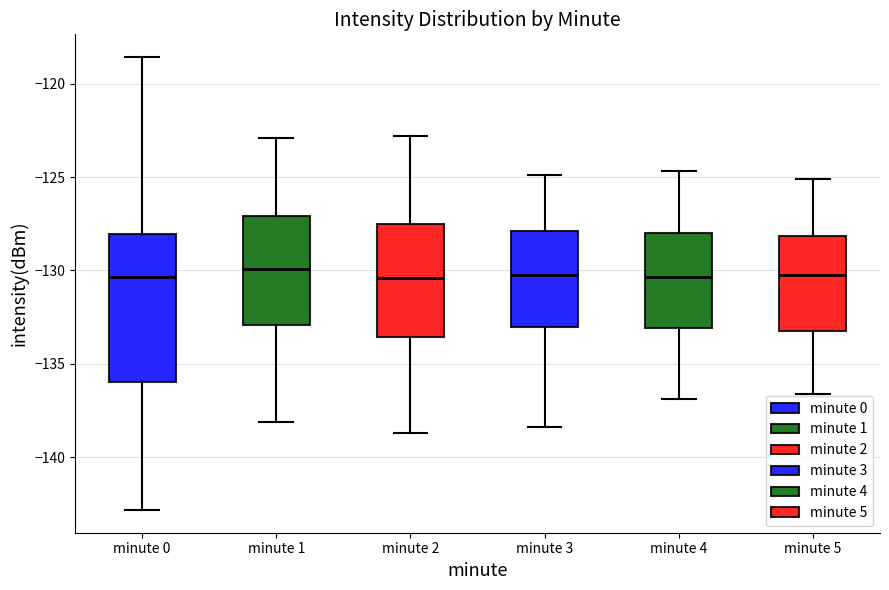

Reading left to right, read every box against the y-axis: the position of its median line, the range the box covers, and the ends of its whiskers. The values are not printed on the chart, so give them approximately, as read against the axis.

minute 0: median -130.5, box -136.0 to -128.0, whiskers -143.0 to -118.5
minute 1: median -130.0, box -133.0 to -127.0, whiskers -138.0 to -123.0
minute 2: median -130.5, box -133.5 to -127.5, whiskers -138.5 to -123.0
minute 3: median -130.0, box -133.0 to -128.0, whiskers -138.5 to -125.0
minute 4: median -130.5, box -133.0 to -128.0, whiskers -137.0 to -124.5
minute 5: median -130.0, box -133.0 to -128.0, whiskers -136.5 to -125.0